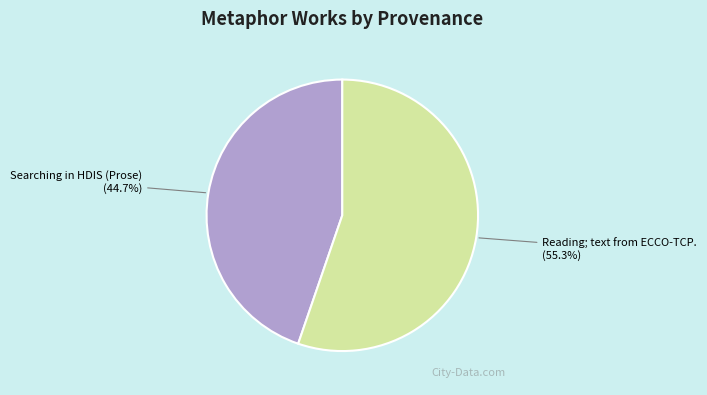

To the nearest percent, what portion does Searching in HDIS (Prose) represent?

45%